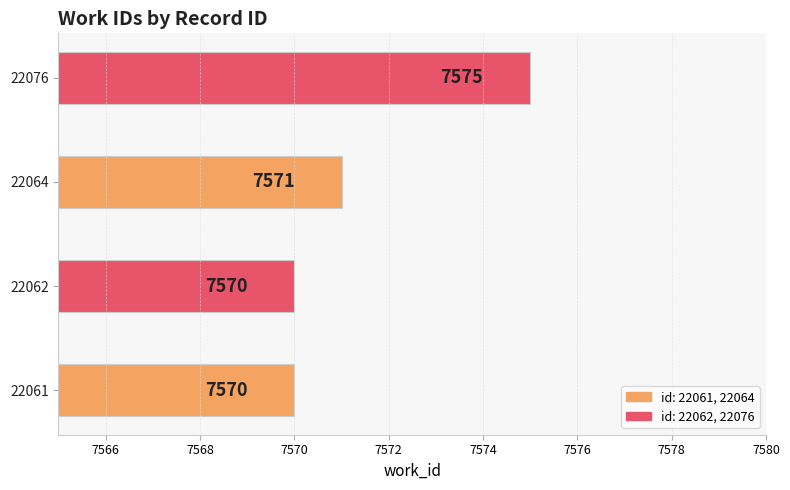

Where is the data nearest to the value 7572?

22064